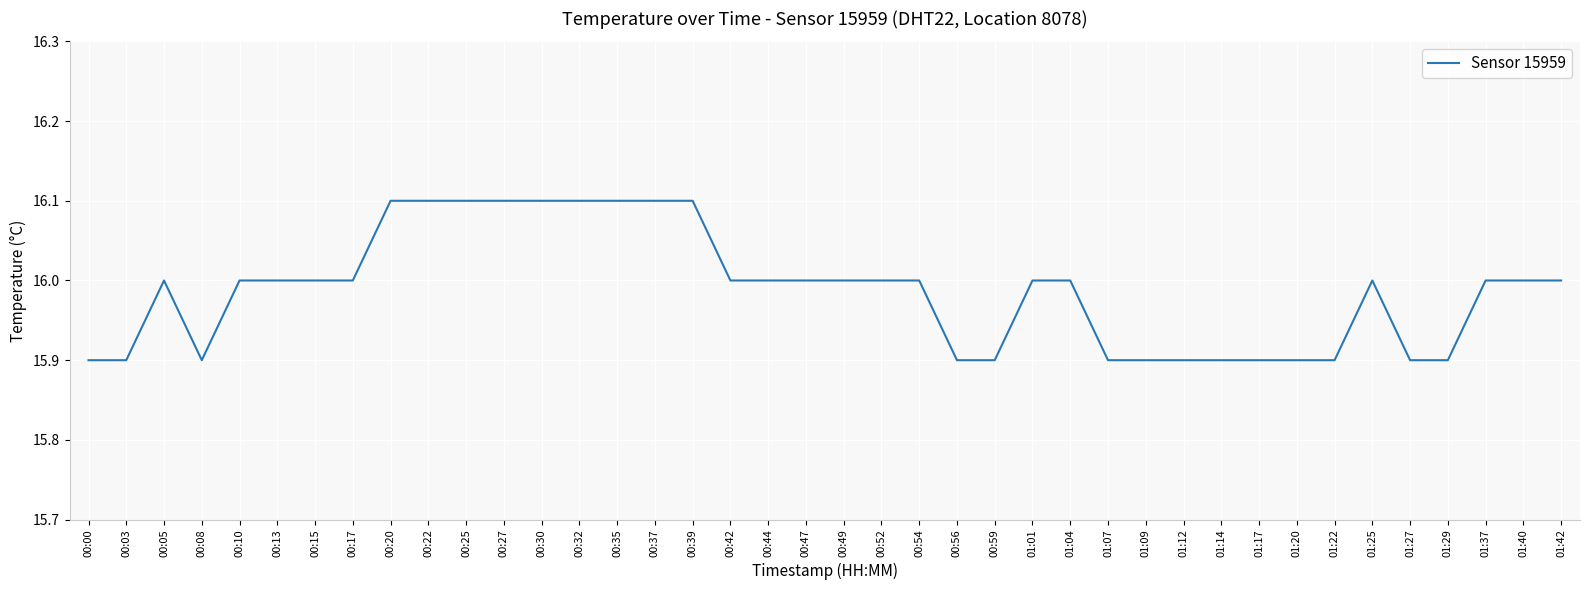

What is the difference between the values at 00:22 and 01:20?

0.2